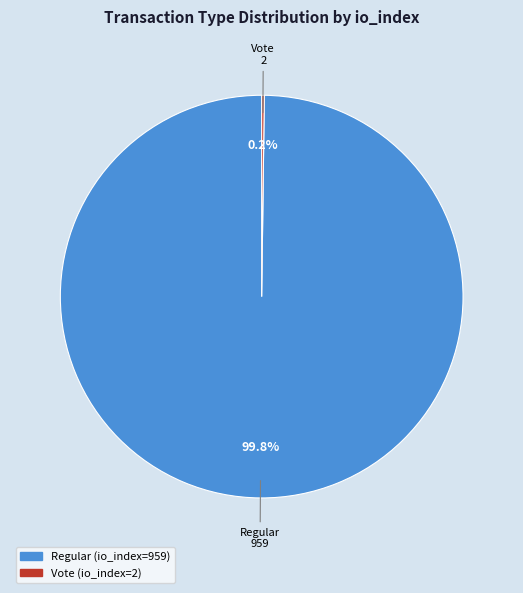

What is the largest slice in the pie chart?

Regular